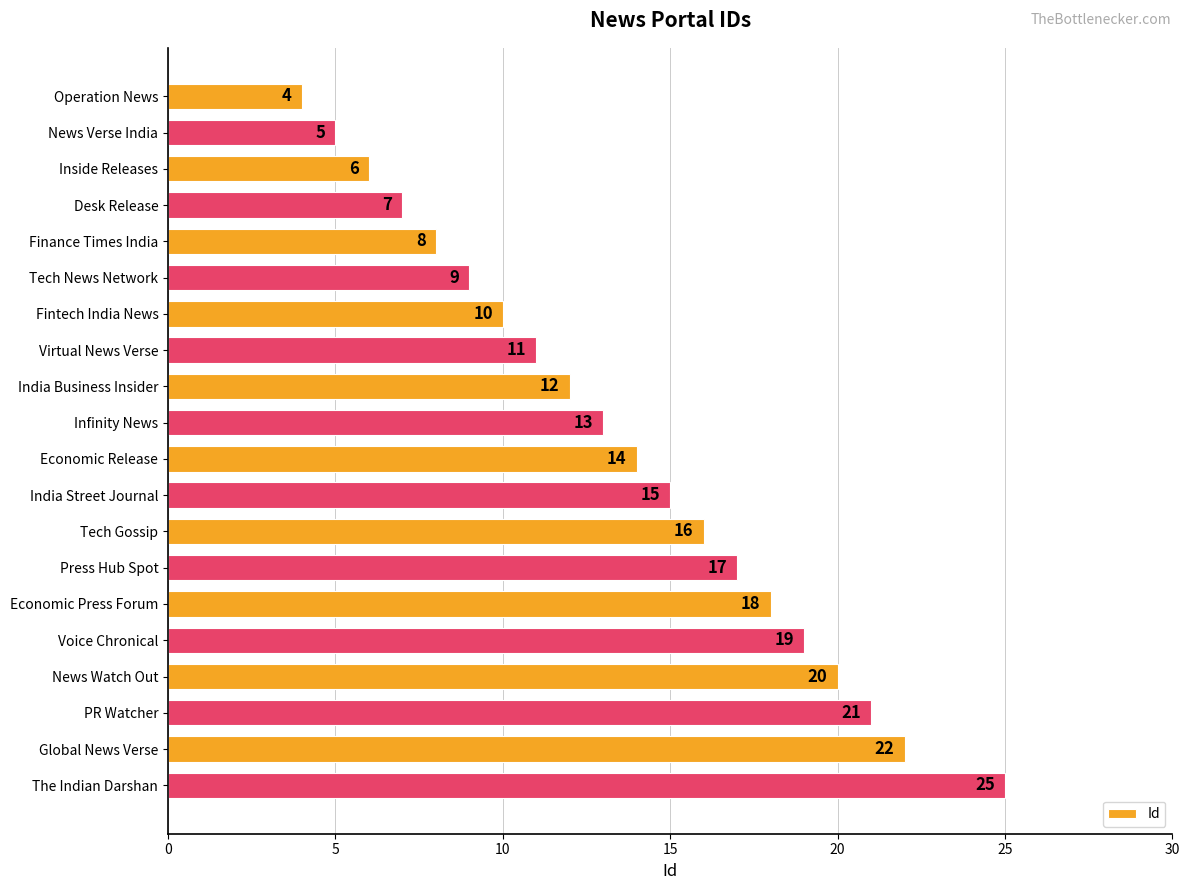

Does the chart contain stacked bars?

No